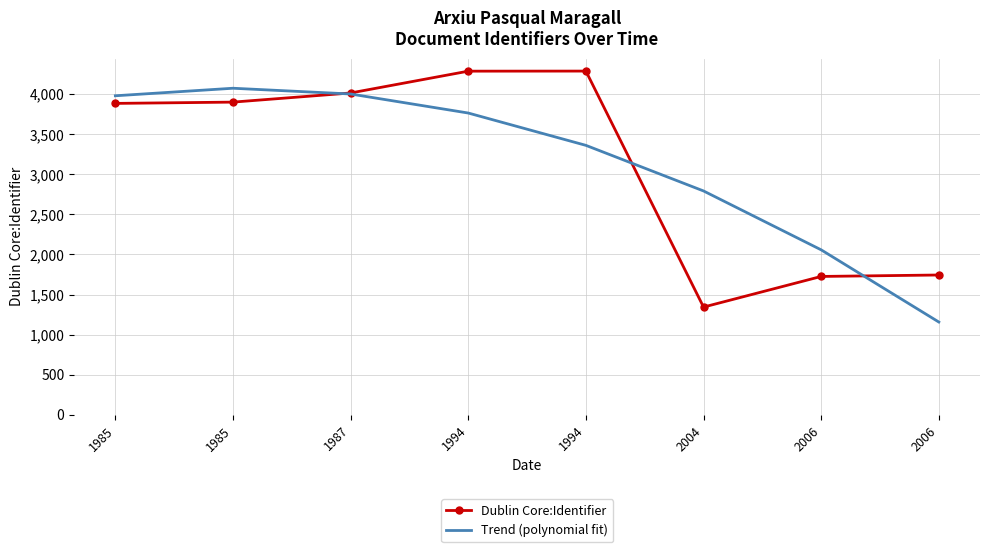

How many interior local peaks does the Trend (polynomial fit) series have?

1